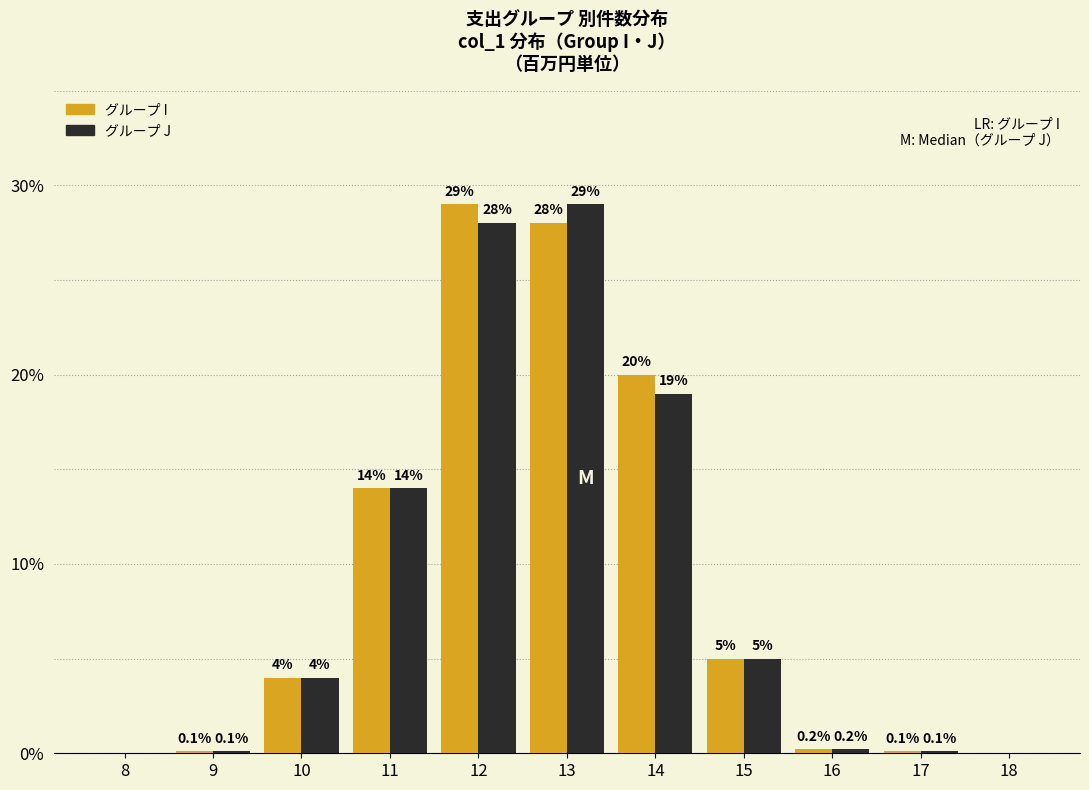

Reading left to right, extract all data points from this chart.

グループ I: 8=0.0	9=0.1	10=4.0	11=14.0	12=29.0	13=28.0	14=20.0	15=5.0	16=0.2	17=0.1	18=0.0
グループ J: 8=0.0	9=0.1	10=4.0	11=14.0	12=28.0	13=29.0	14=19.0	15=5.0	16=0.2	17=0.1	18=0.0